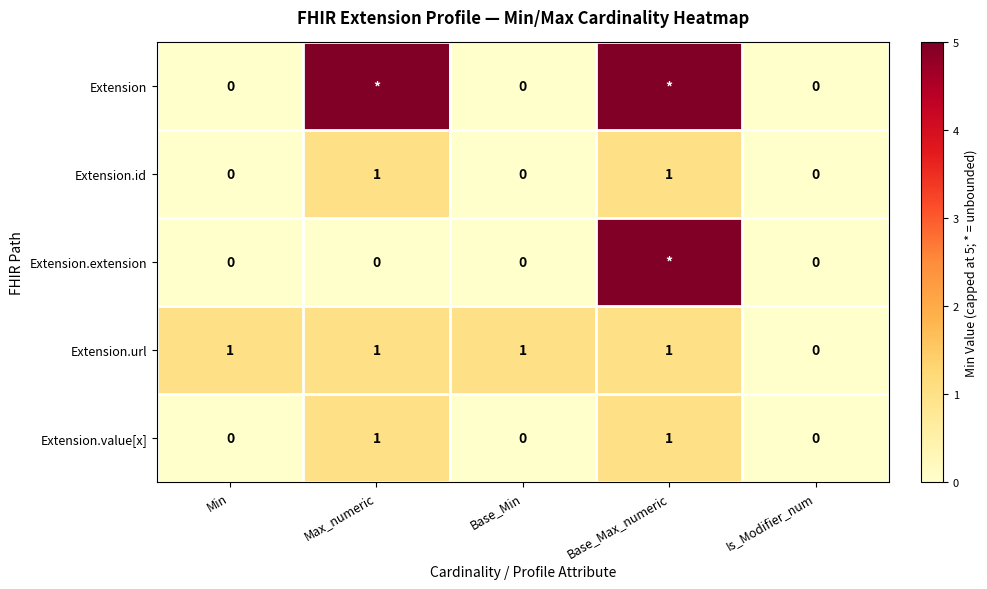

How many Extension.id values are between 0 and 1?

5